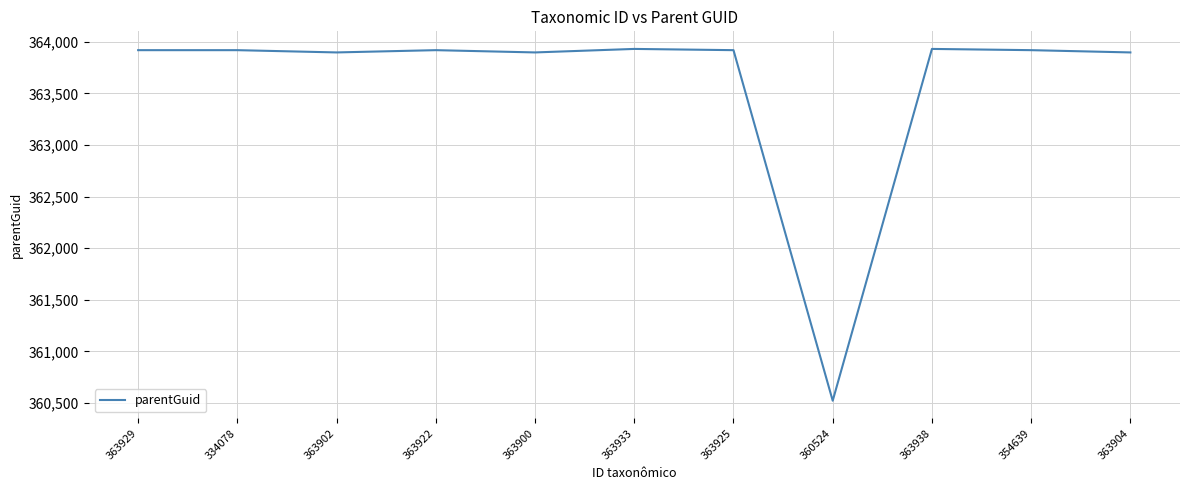

What is the difference between the maximum and minimum values?

3409